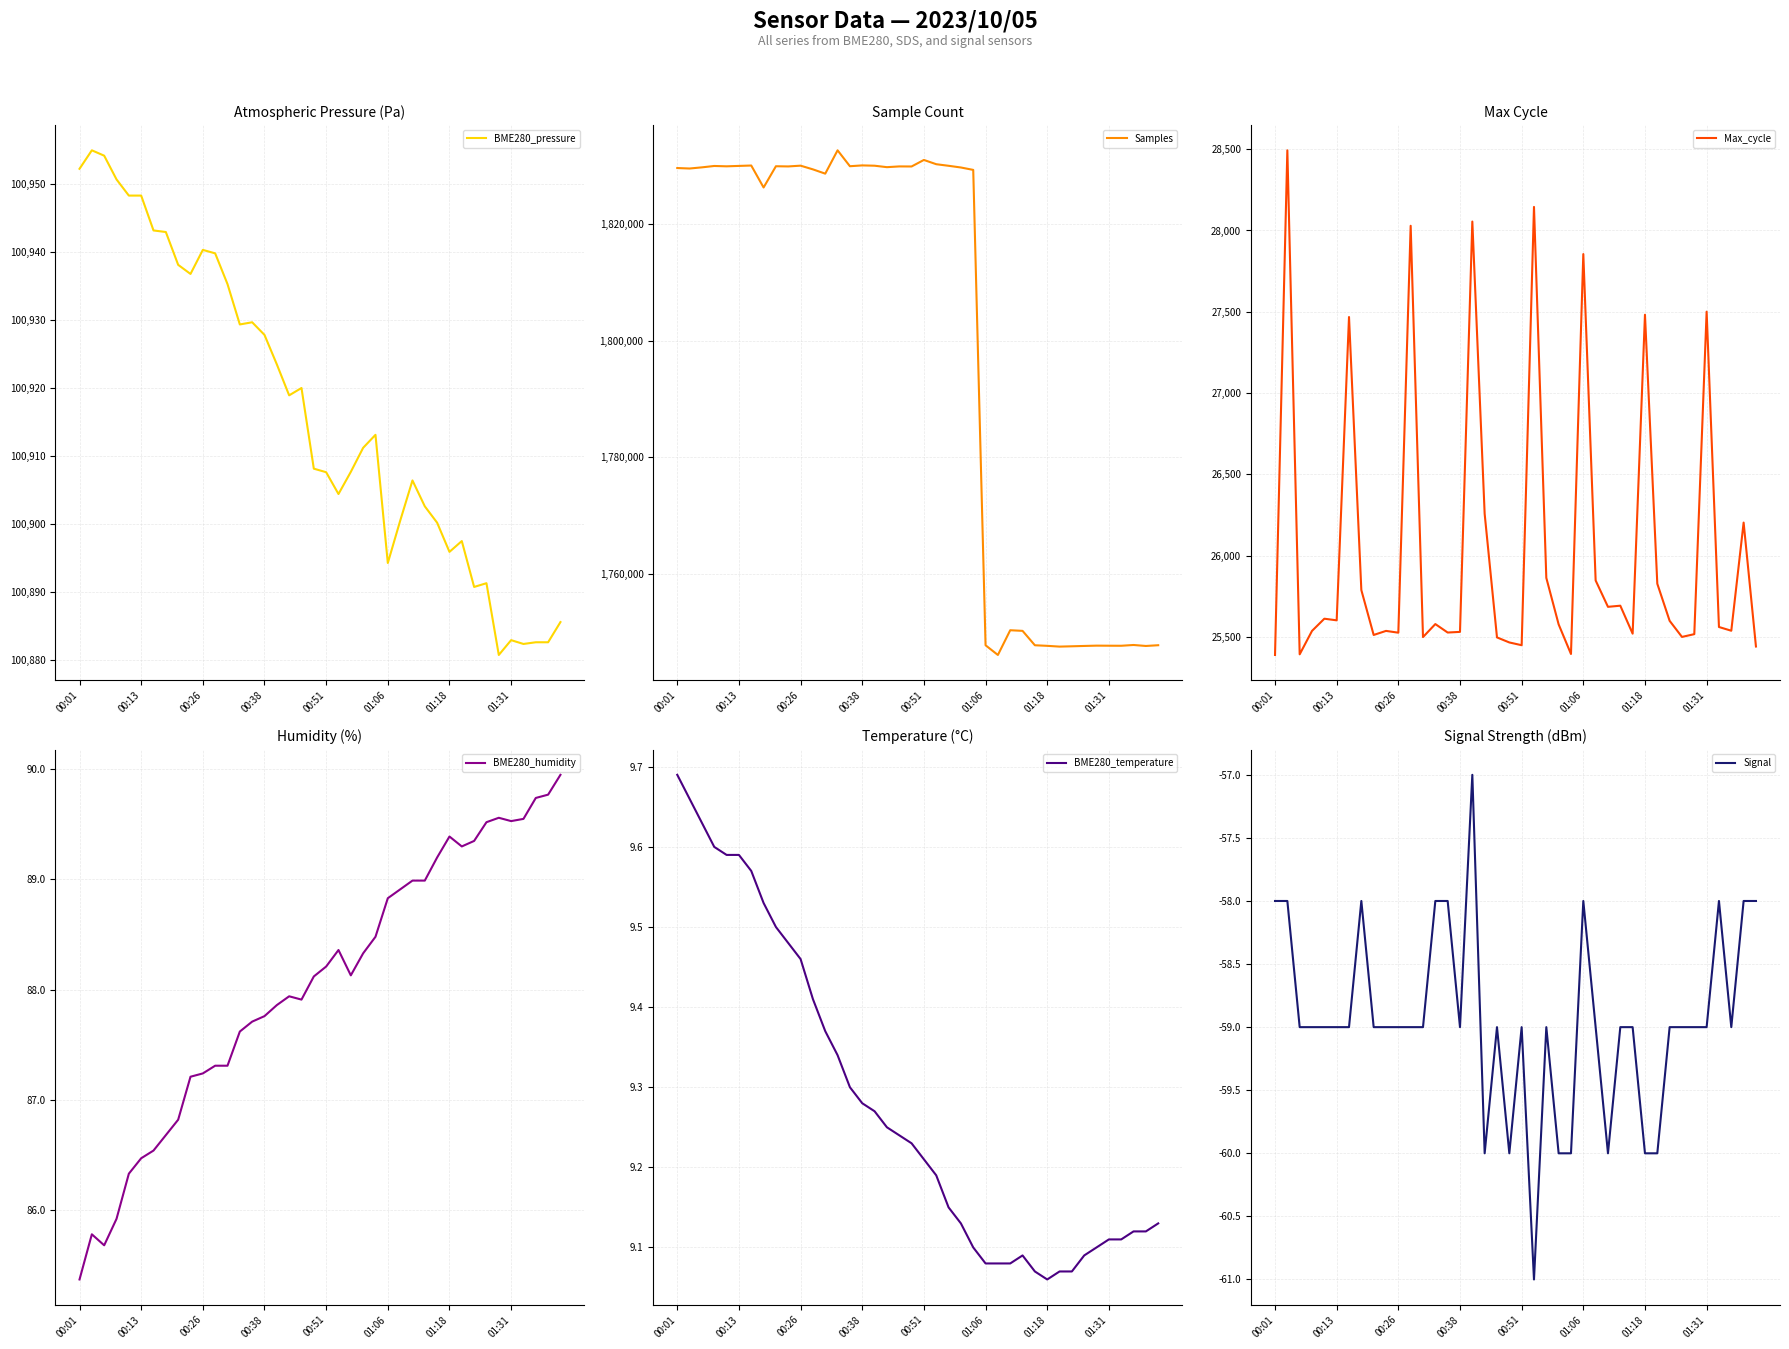

True or false: BME280_humidity has more than 1 interior local peaks.

True